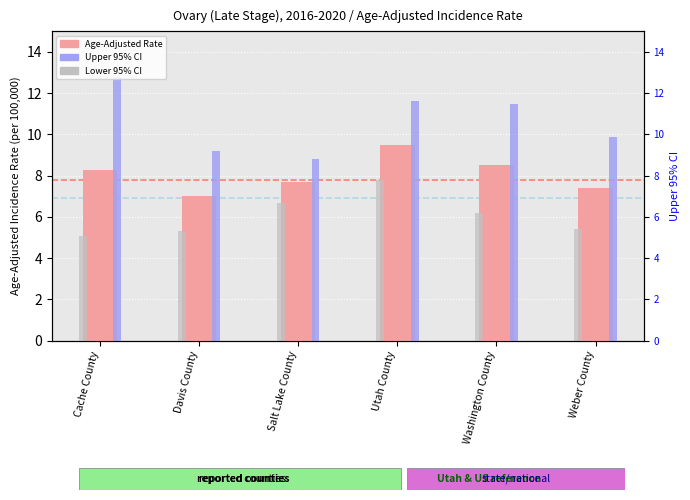

Which series has the largest total across all categories?

Upper 95% CI